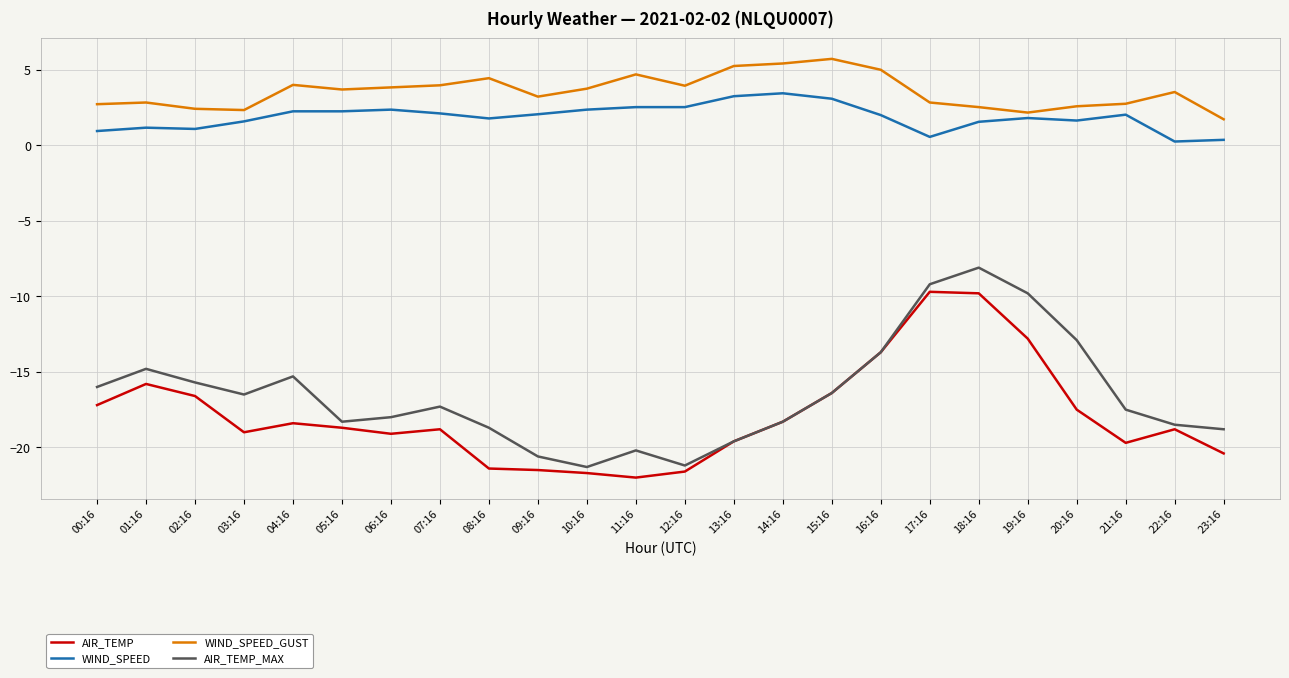

What position from the left is 14:16?

15